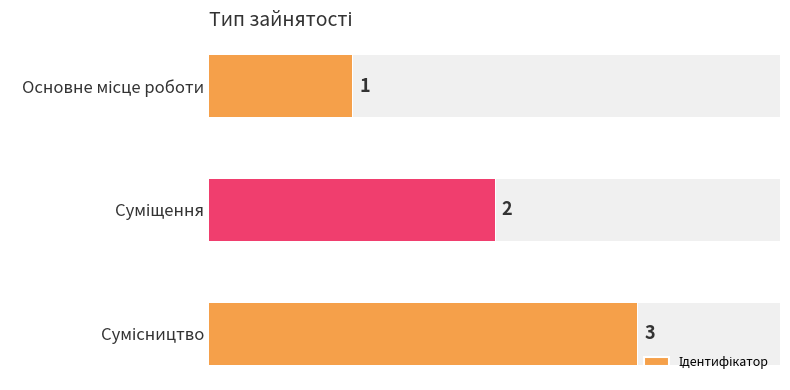

The value at 0.0 is 2. True or false?

False